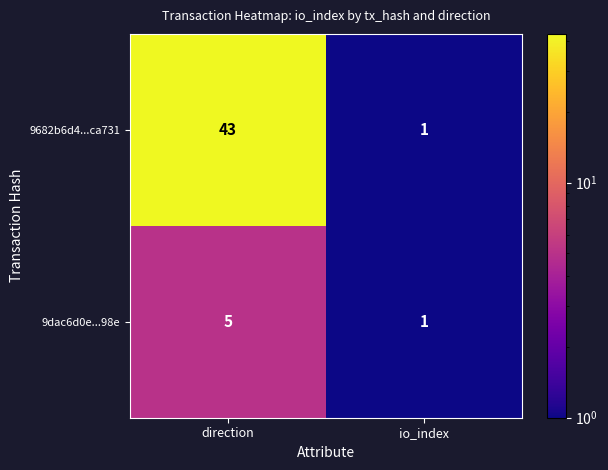

Reading left to right, extract all data points from this chart.

9682b6d4...ca731: direction=43	io_index=1
9dac6d0e...98e: direction=5	io_index=1